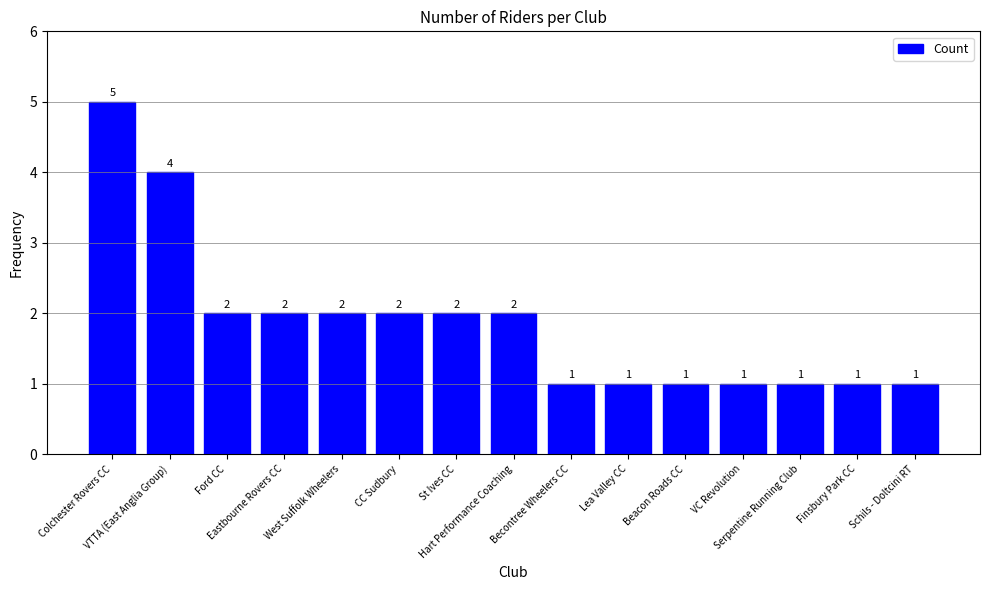

Reading left to right, what are all the values shown in this chart?

Colchester Rovers CC=5	VTTA (East Anglia Group)=4	Ford CC=2	Eastbourne Rovers CC=2	West Suffolk Wheelers=2	CC Sudbury=2	St Ives CC=2	Hart Performance Coaching=2	Becontree Wheelers CC=1	Lea Valley CC=1	Beacon Roads CC=1	VC Revolution=1	Serpentine Running Club=1	Finsbury Park CC=1	Schils - Doltcini RT=1